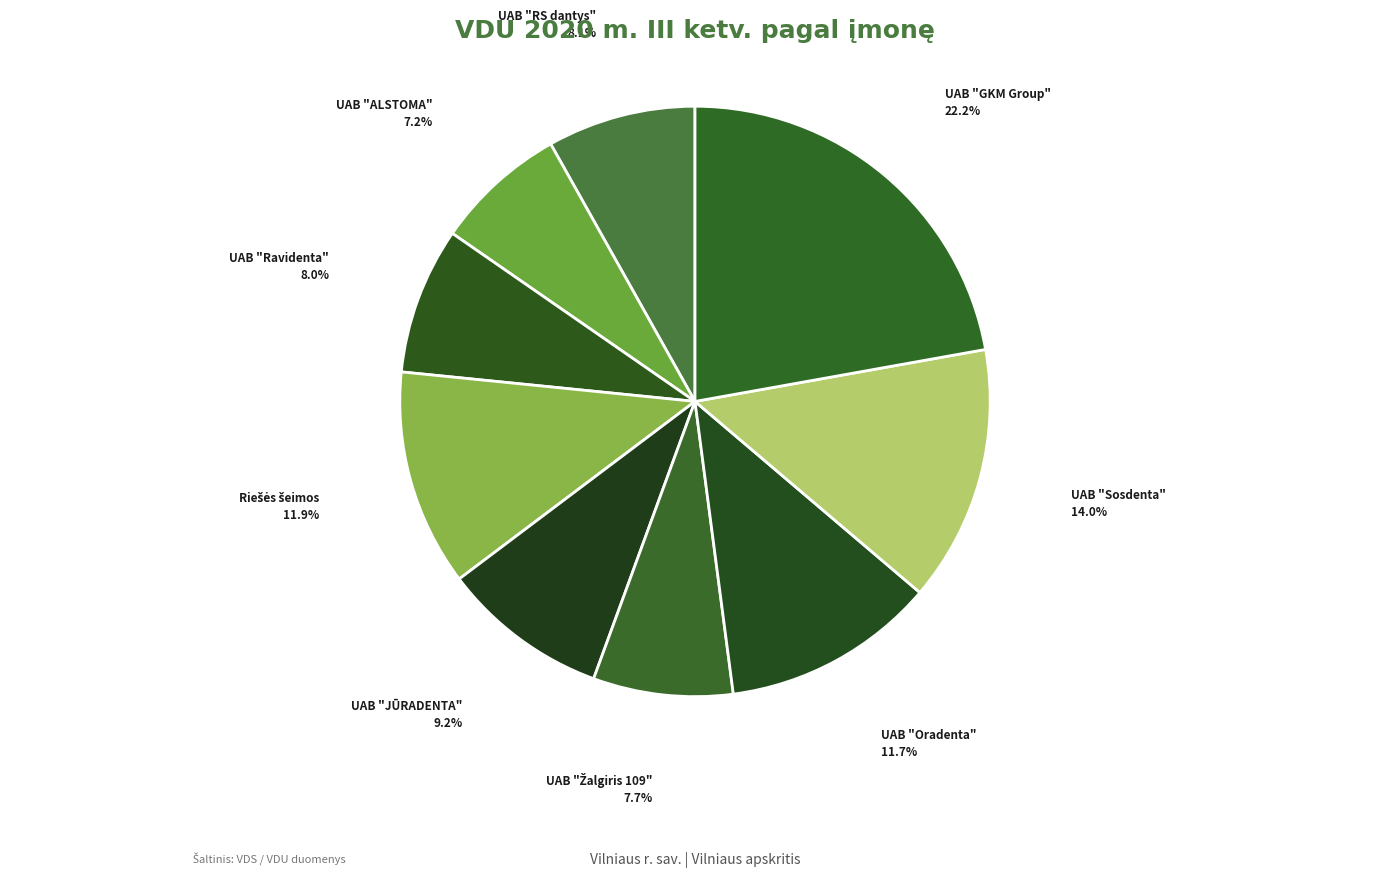

To the nearest percent, what is the average slice percentage?

11%